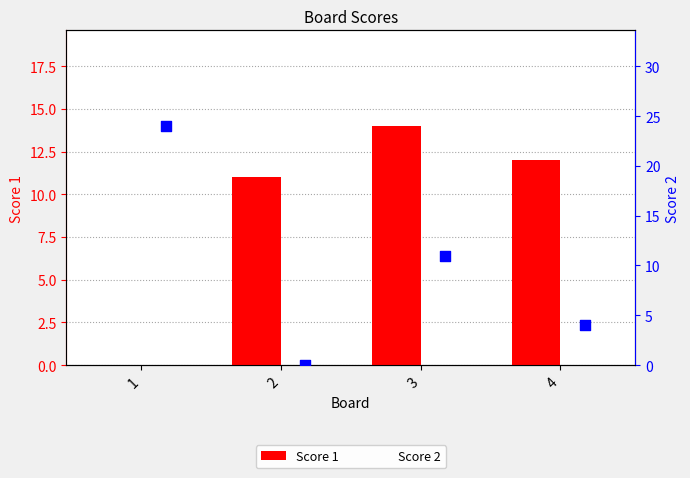

Which series reaches the minimum Y coordinate?

Score 1